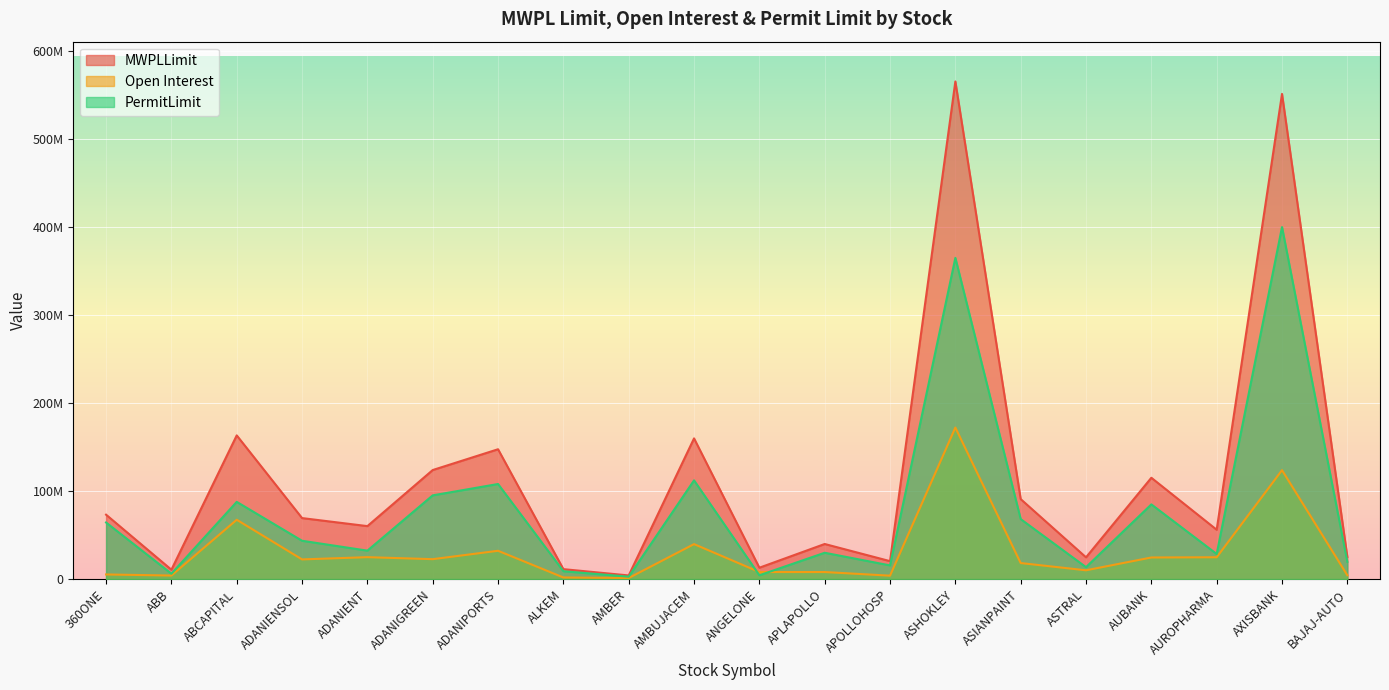

How many series are shown in this chart?

3